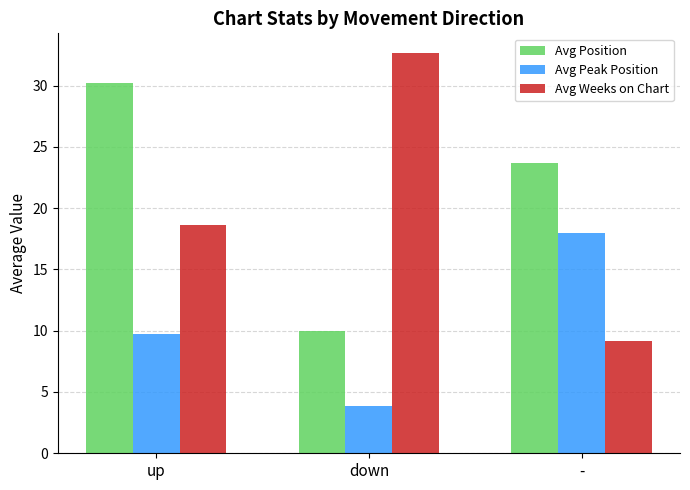

What is the maximum value for Avg Weeks on Chart?

32.6